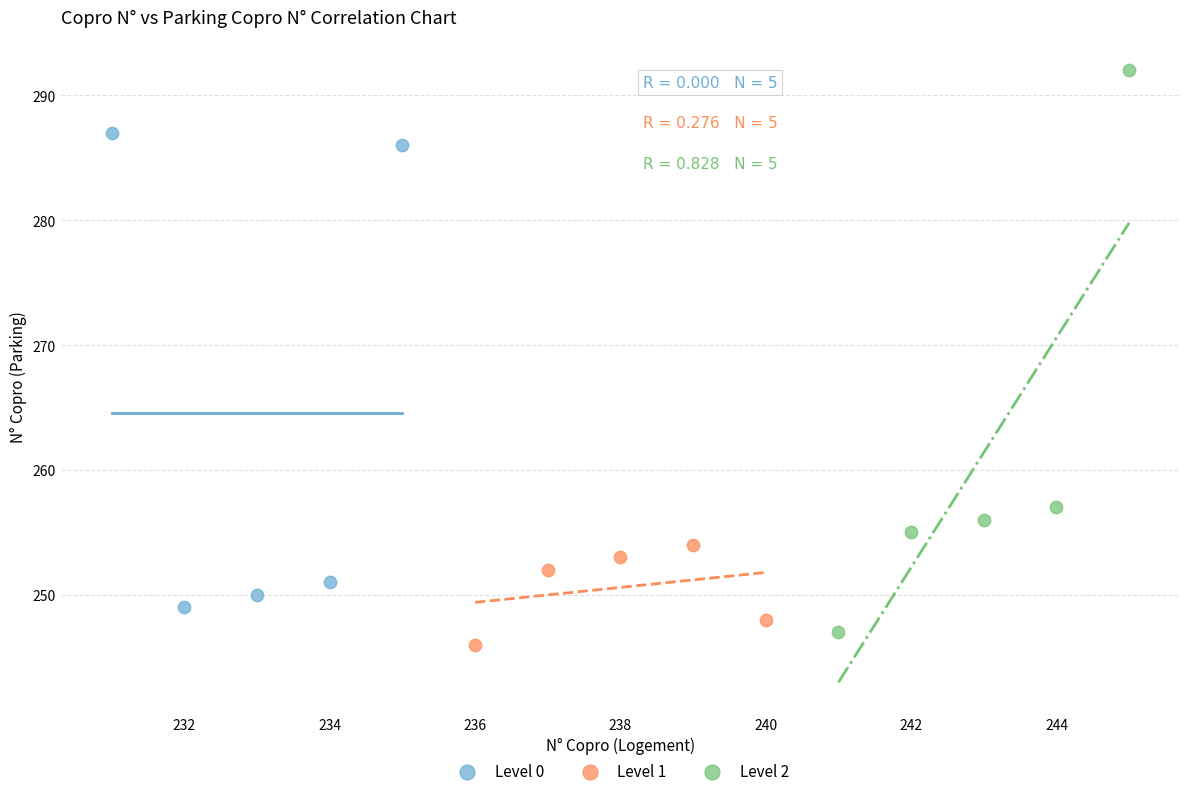

Which series contains the highest Y value?

Level 2